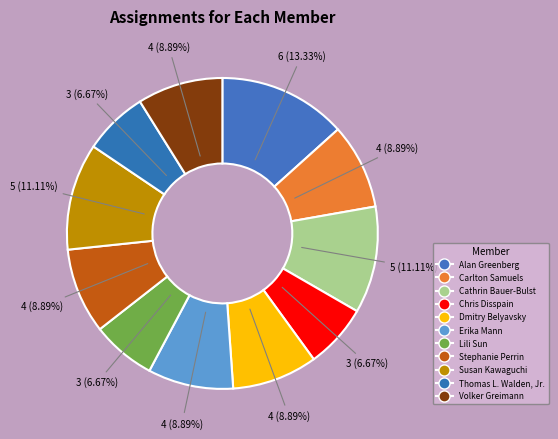

Is there a majority slice in this chart?

No